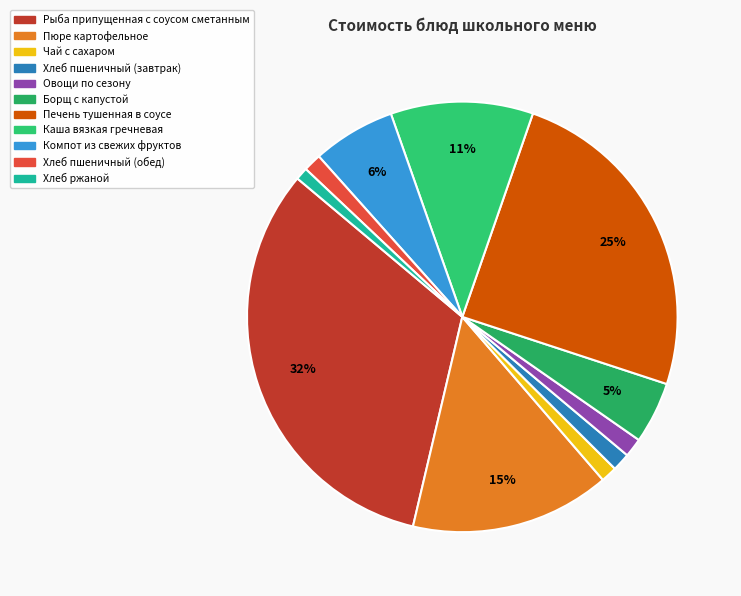

To the nearest percent, what percentage of the pie is Хлеб ржаной?

1%